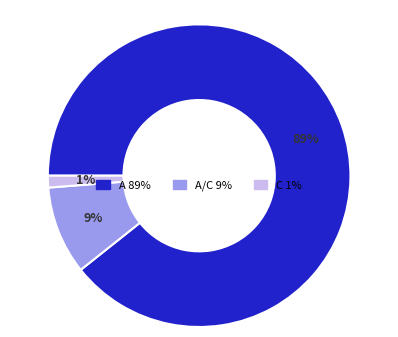

To the nearest percent, what is the average slice percentage?

33%